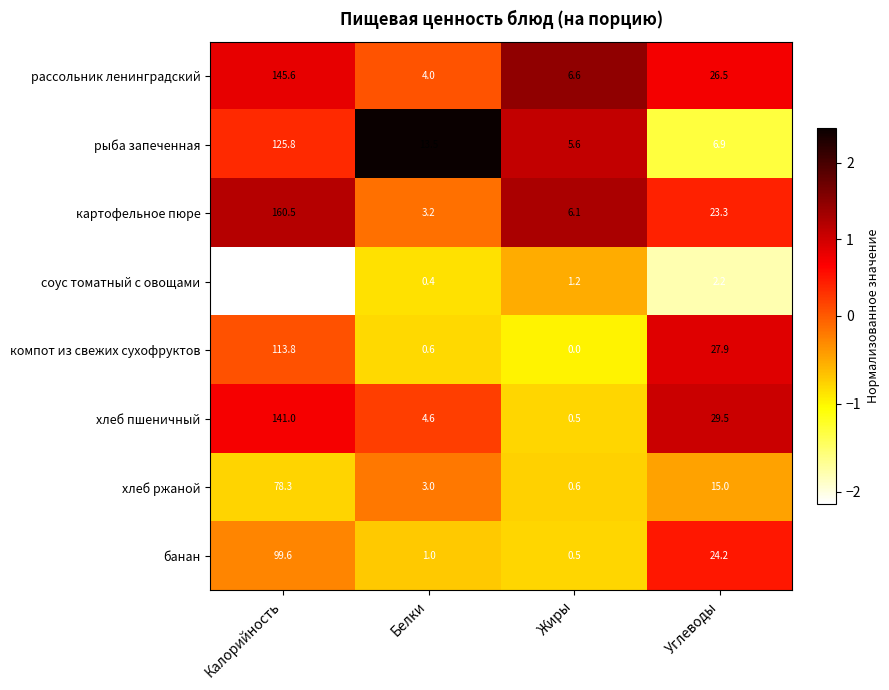

At how many categories does at least one series exceed 0?

4